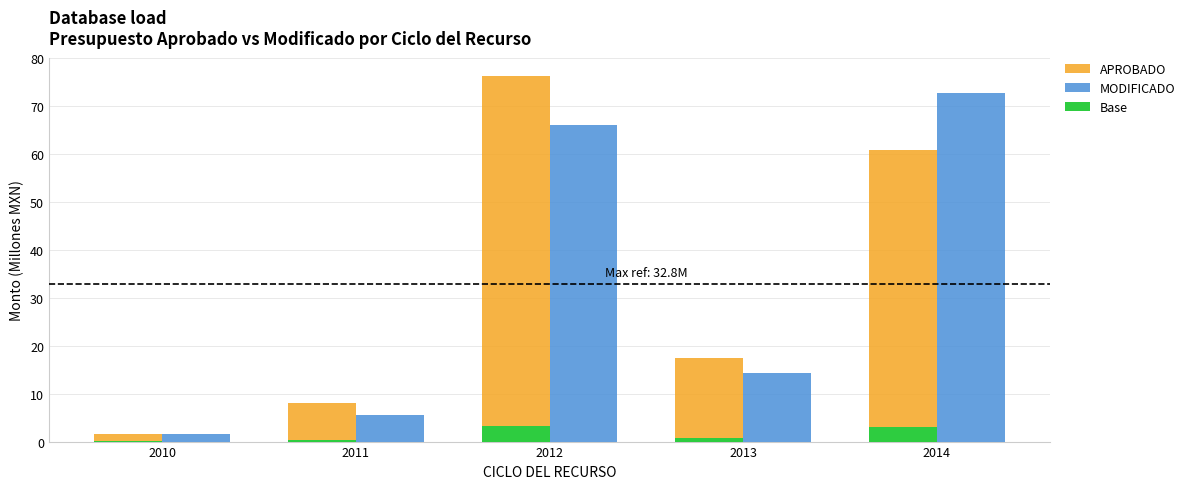

The APROBADO series shows 37.6 at 2014. True or false?

False